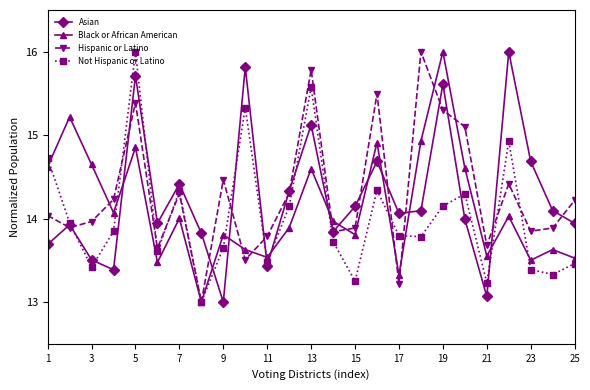

What is the value of the Not Hispanic or Latino point at the 13th from the left?

15.6